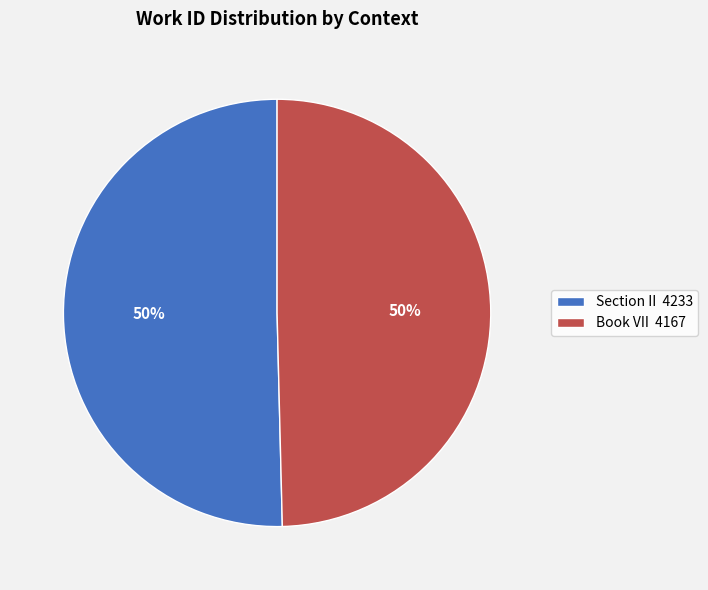

What percentage is the Section II slice, to the nearest percent?

50%